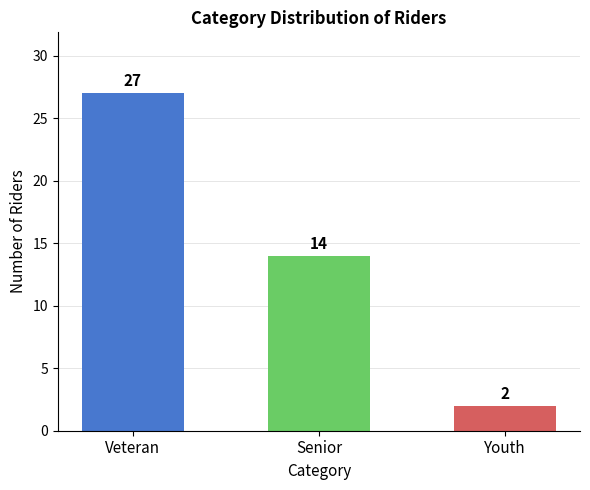

Which category has the lowest value across all series?

Youth